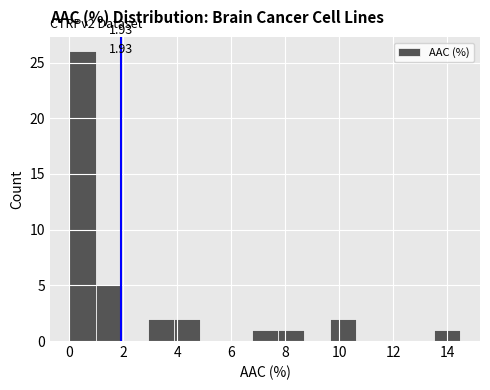

Over which range of the x-axis is the bar tallest?

0.0 to 1.0